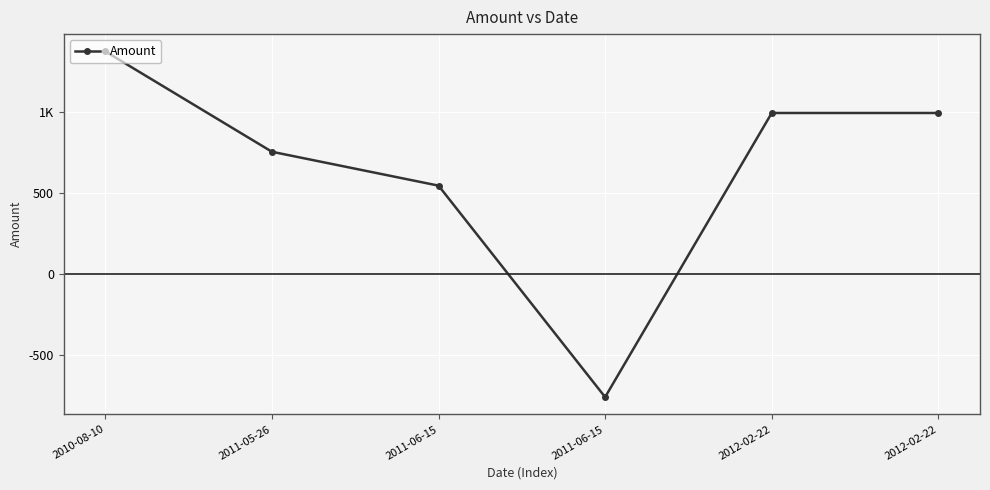

List the labels in order of value, smallest first.

2011-06-15, 2011-06-15, 2011-05-26, 2012-02-22, 2012-02-22, 2010-08-10